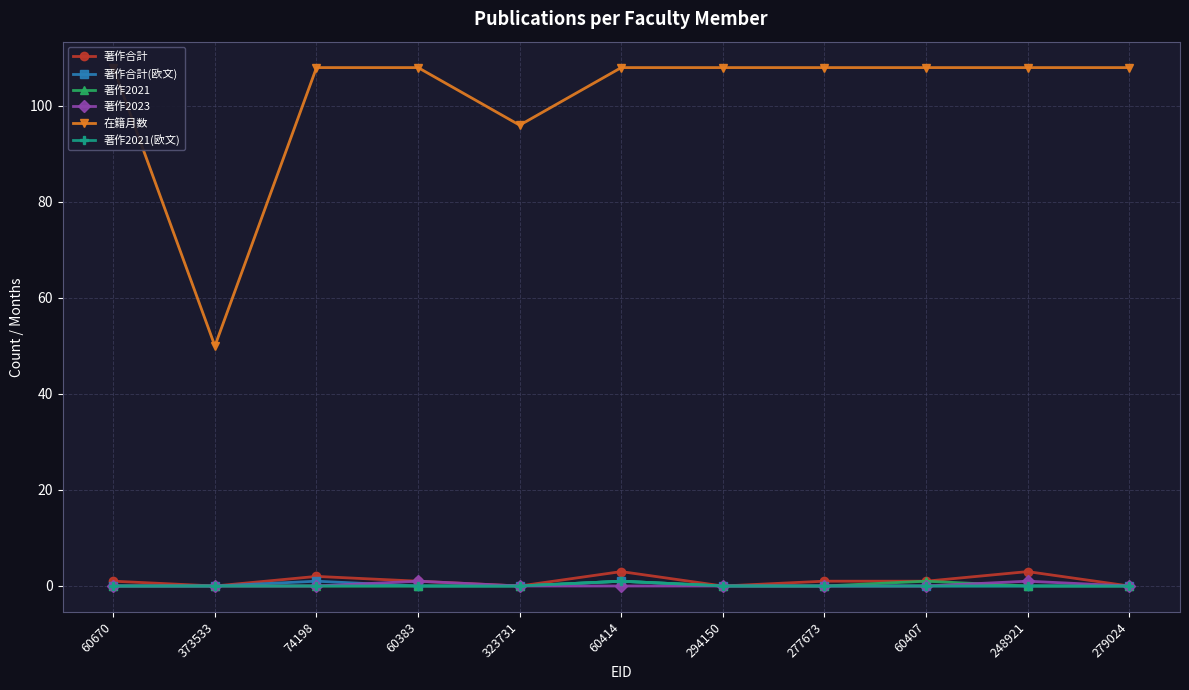

Where does the 著作合計 series first go above 1?

74198